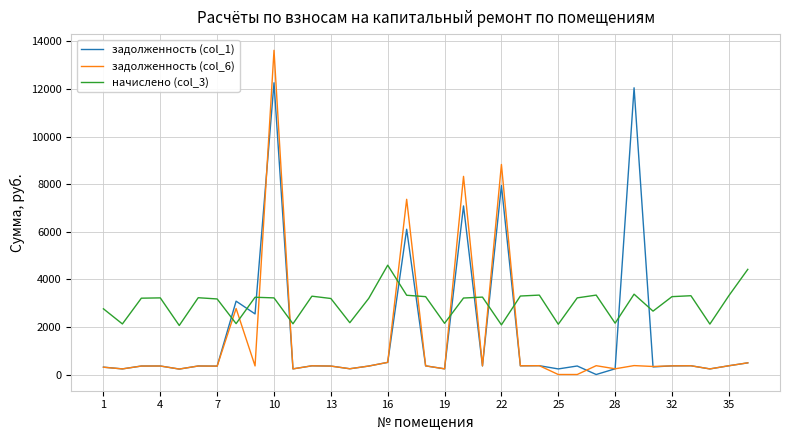

What is the maximum value shown in the chart?

13623.9